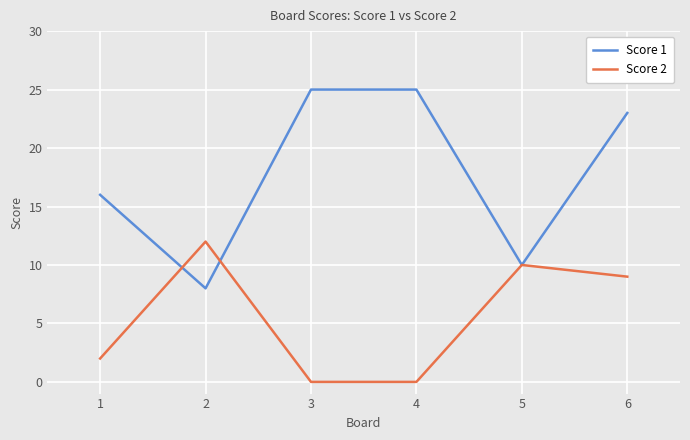

At 3, list the series in order from largest to smallest.

Score 1, Score 2